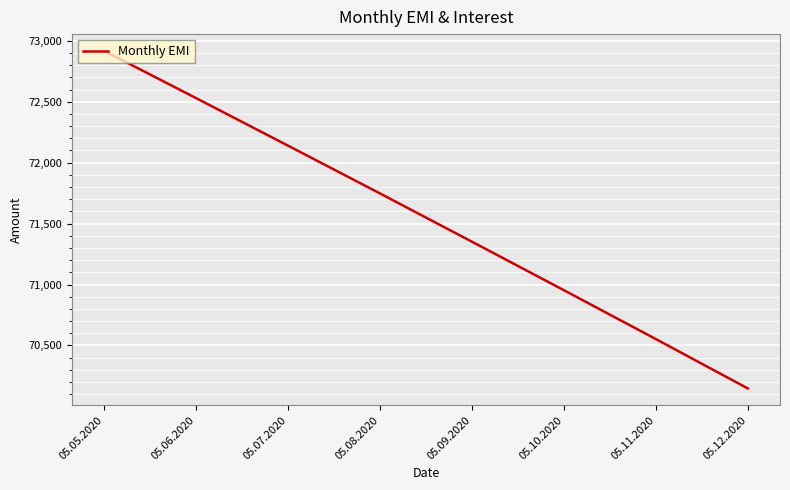

List the labels in order of value, smallest first.

05.12.2020, 05.11.2020, 05.10.2020, 05.09.2020, 05.08.2020, 05.07.2020, 05.06.2020, 05.05.2020